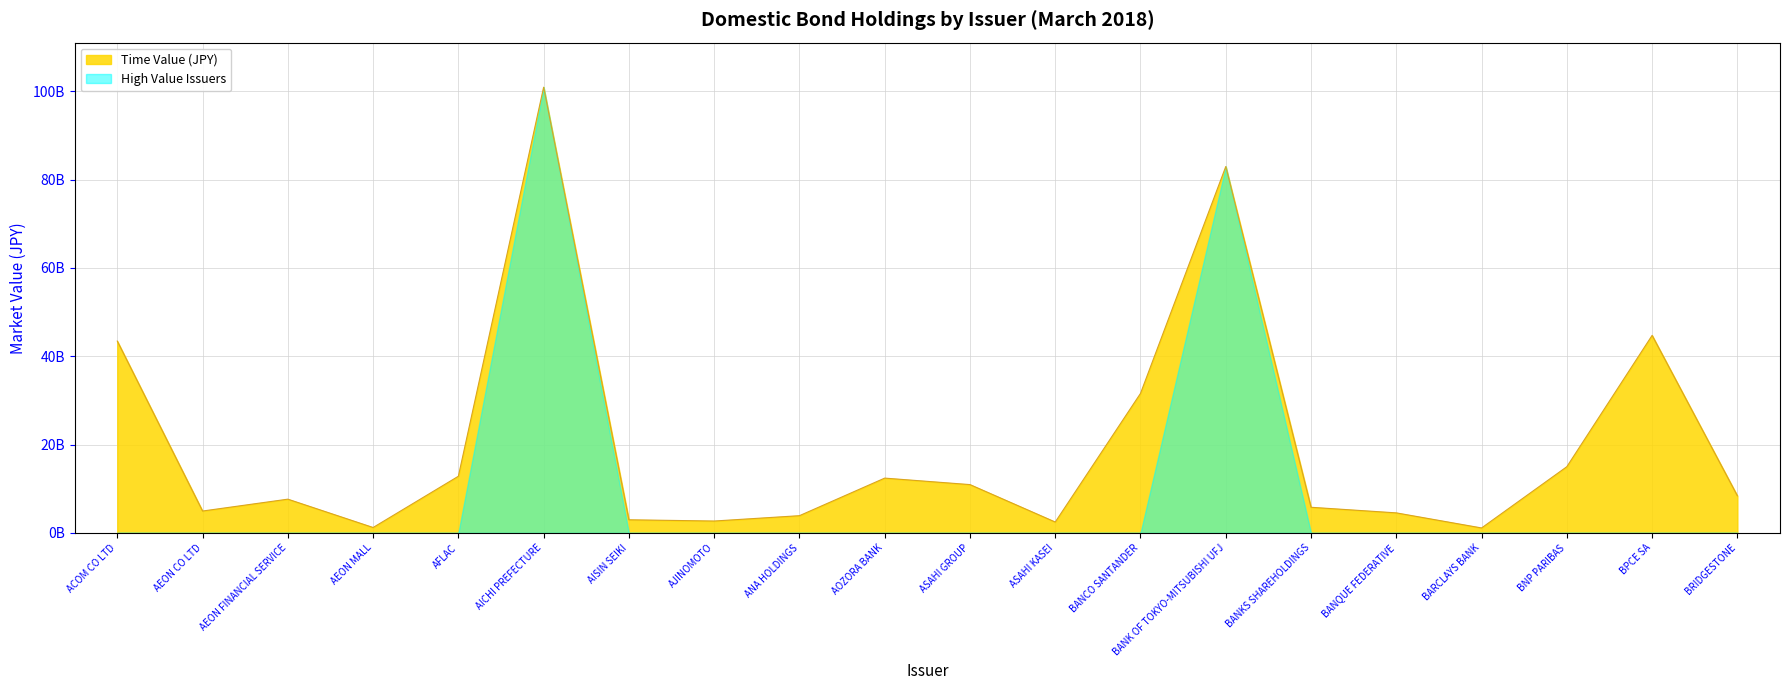

List the labels in order of value, smallest first.

BARCLAYS BANK, AEON MALL, ASAHI KASEI, AJINOMOTO, AISIN SEIKI, ANA HOLDINGS, BANQUE FEDERATIVE, AEON CO LTD, BANKS SHAREHOLDINGS, AEON FINANCIAL SERVICE, BRIDGESTONE, ASAHI GROUP, AOZORA BANK, AFLAC, BNP PARIBAS, BANCO SANTANDER, ACOM CO LTD, BPCE SA, BANK OF TOKYO-MITSUBISHI UFJ, AICHI PREFECTURE